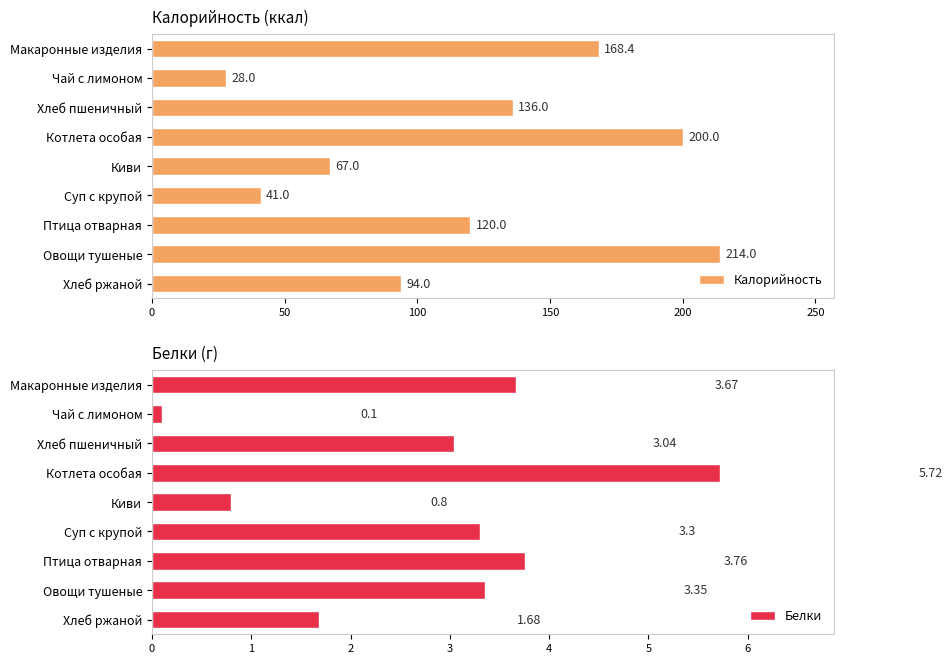

True or false: Белки has a value of 0.7 at Хлеб ржаной.

False